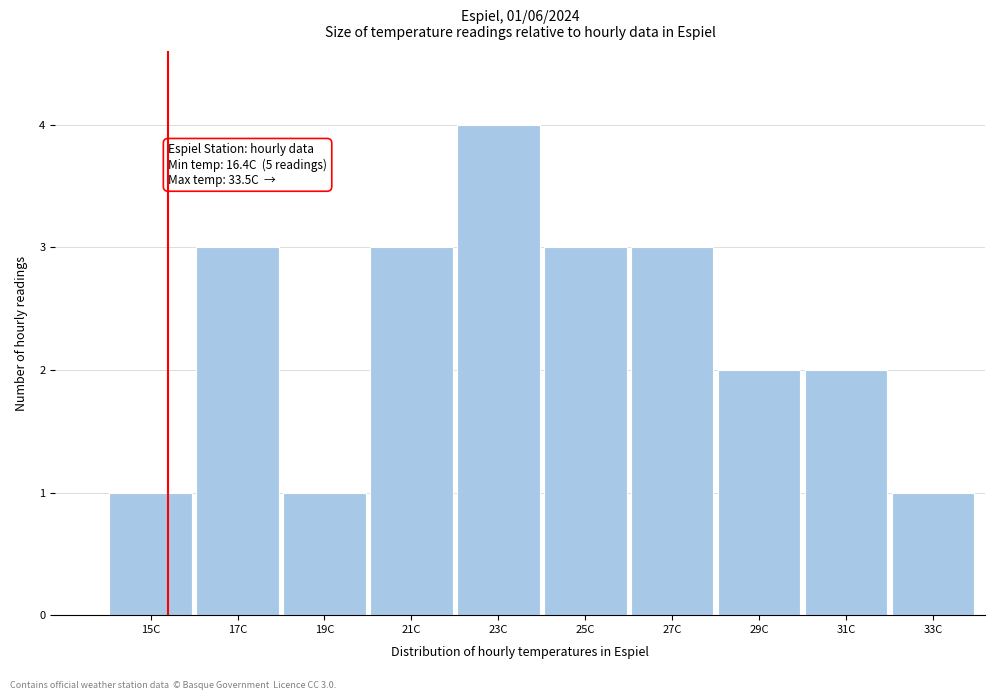

Reading left to right, what are all the values shown in this chart?

1	3	1	3	4	3	3	2	2	1